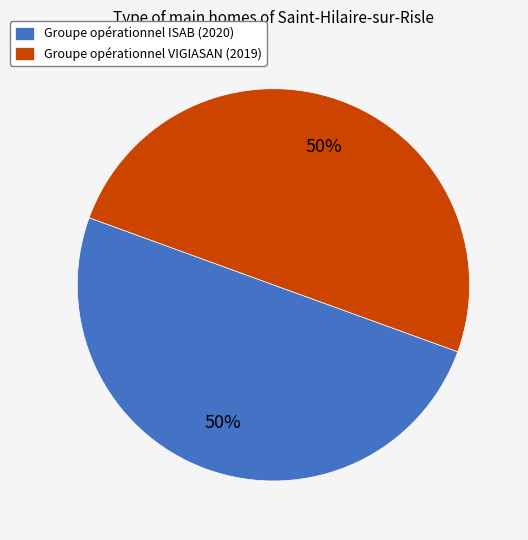

Do Groupe opérationnel ISAB (2020) and Groupe opérationnel VIGIASAN (2019) together represent more than half of the pie?

Yes